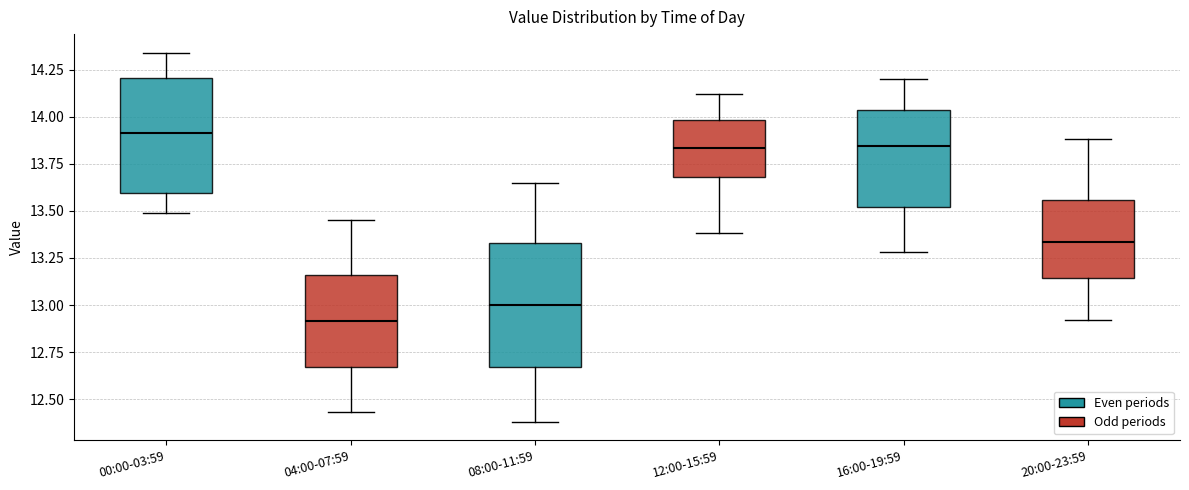

Reading left to right, read every box against the y-axis: the position of its median line, the range the box covers, and the ends of its whiskers. The values are not printed on the chart, so give them approximately, as read against the axis.

00:00-03:59: median 13.90, box 13.60 to 14.20, whiskers 13.50 to 14.35
04:00-07:59: median 12.90, box 12.65 to 13.15, whiskers 12.45 to 13.45
08:00-11:59: median 13.00, box 12.65 to 13.35, whiskers 12.40 to 13.65
12:00-15:59: median 13.85, box 13.70 to 14.00, whiskers 13.40 to 14.10
16:00-19:59: median 13.85, box 13.50 to 14.05, whiskers 13.30 to 14.20
20:00-23:59: median 13.35, box 13.15 to 13.55, whiskers 12.90 to 13.90